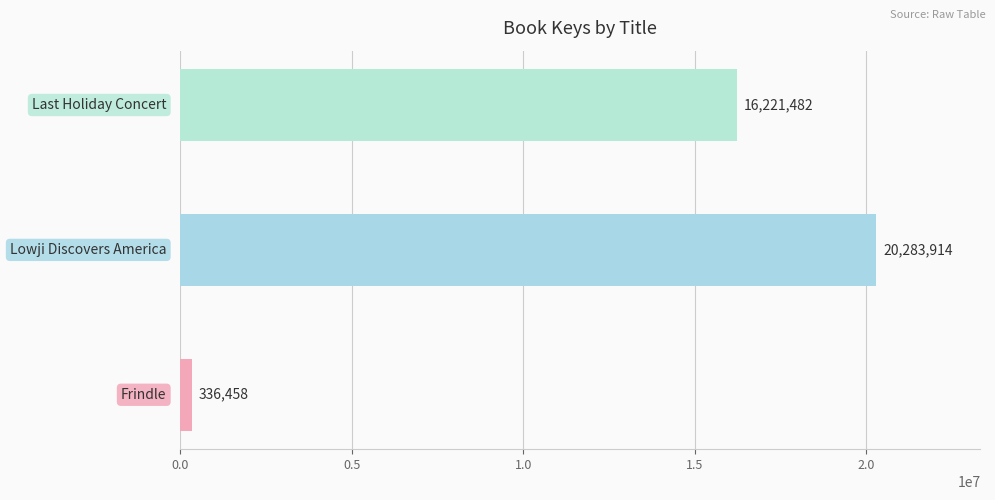

What is the difference between the maximum and second lowest values?

4062432